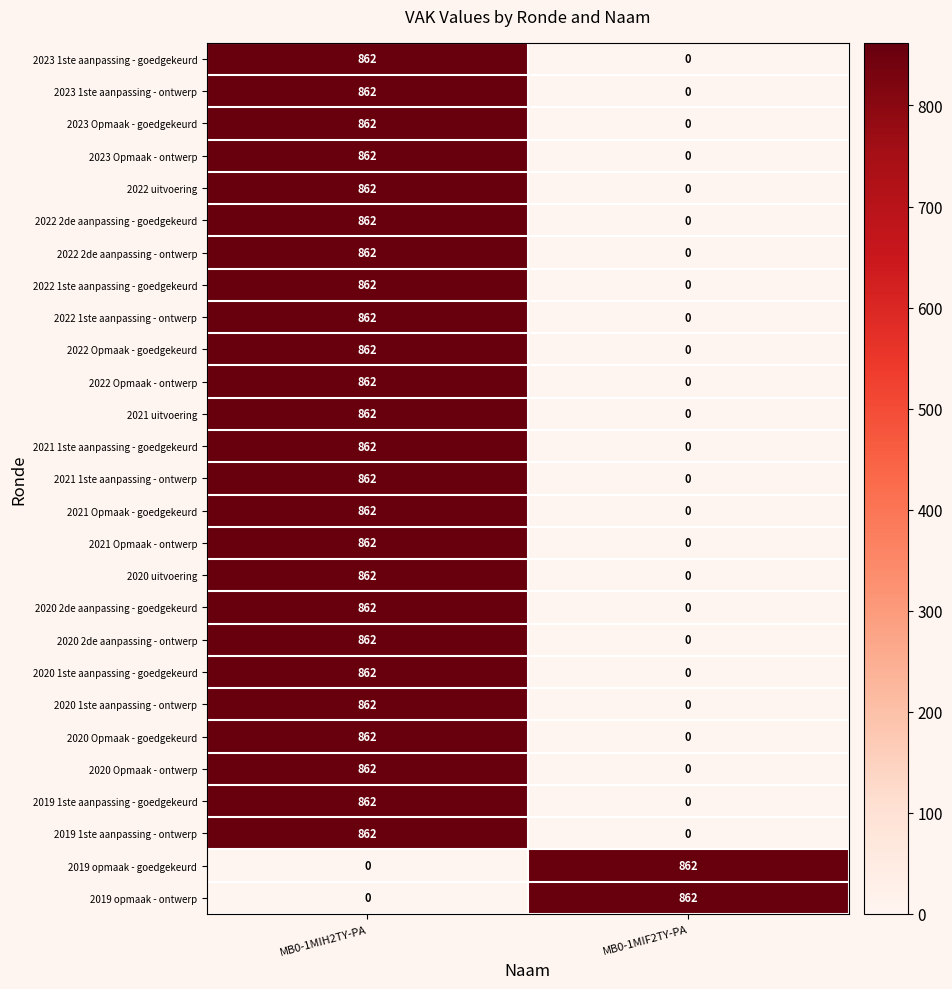

True or false: 2021 Opmaak - ontwerp has a value of 525 at MB0-1MIF2TY-PA.

False